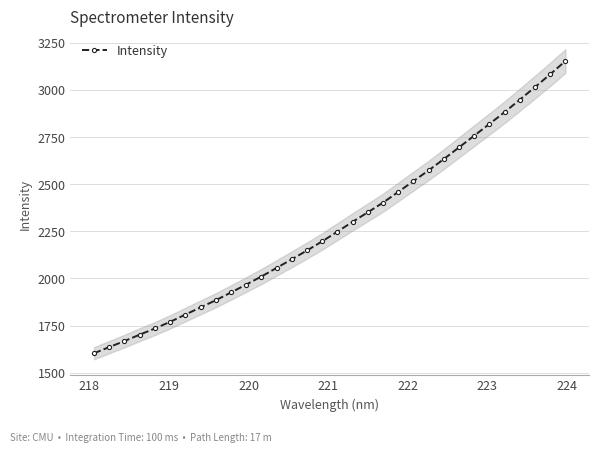

What is the value of the Intensity point at the 30th from the left?

3015.4